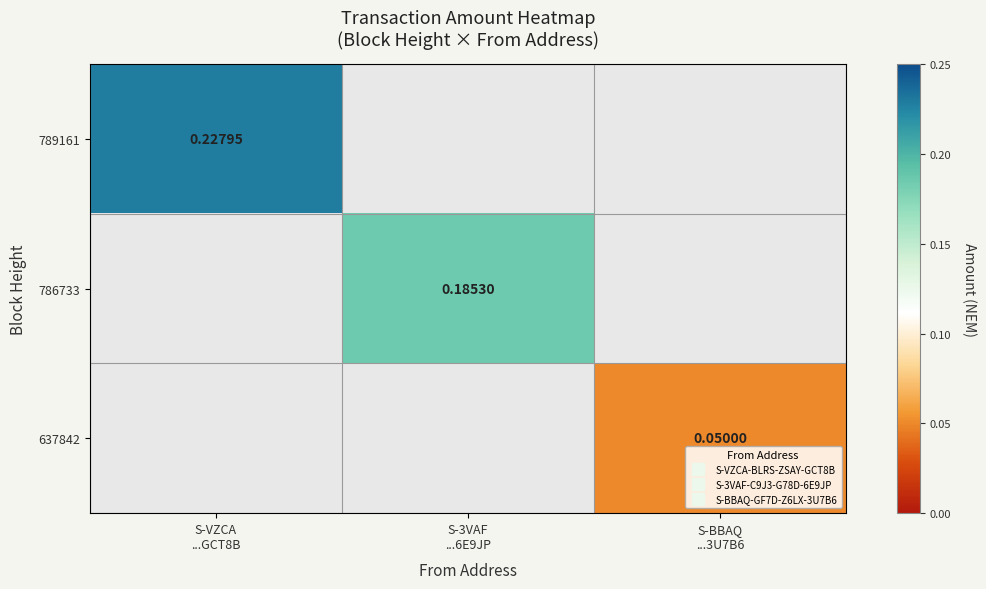

Which label corresponds to the smallest value in the chart?

S-BBAQ
...3U7B6